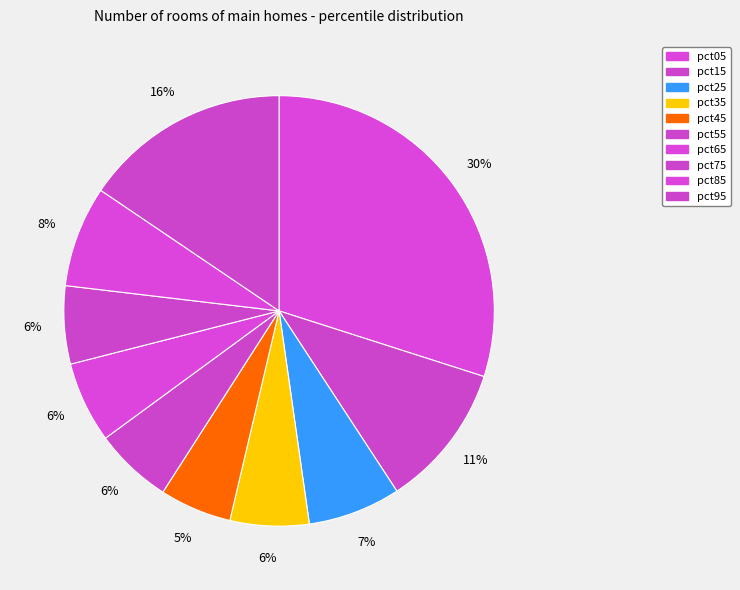

What percentage is the pct25 slice, to the nearest percent?

7%